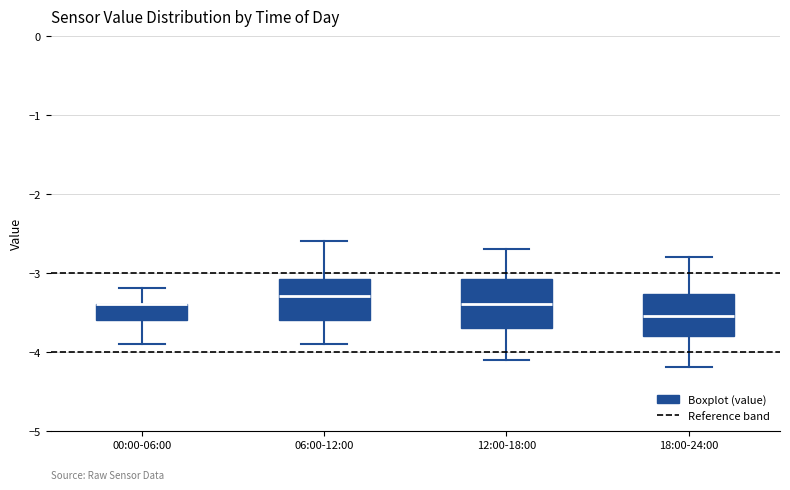

Which box is the tallest, from its lower edge to its upper edge?

12:00-18:00